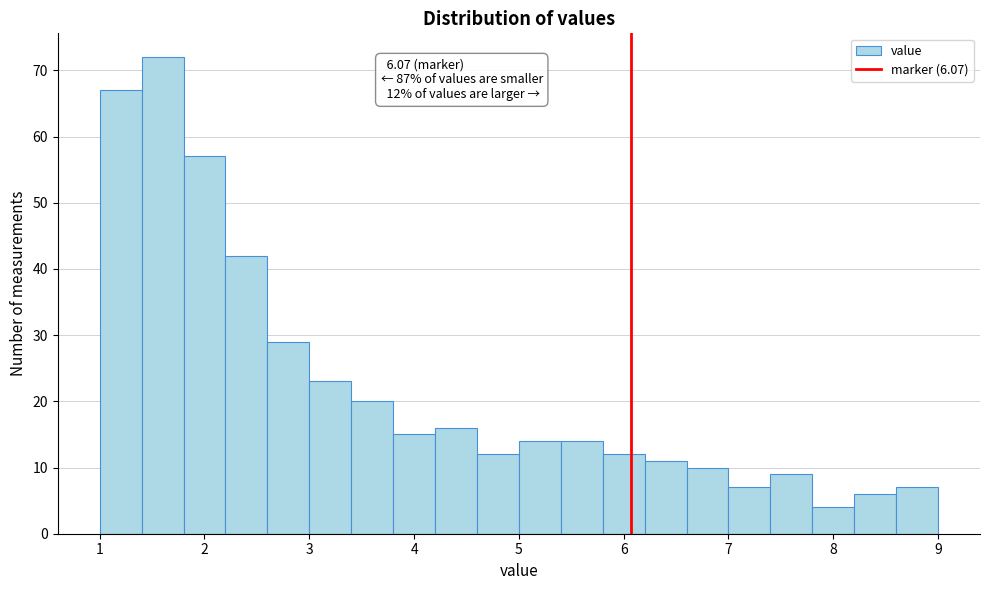

Which range on the x-axis has the tallest bar?

1.4 to 1.8